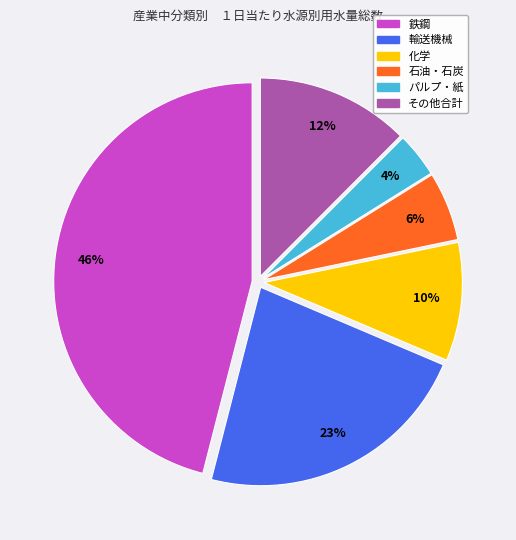

Is it true that 化学 is 10% of the pie?

True